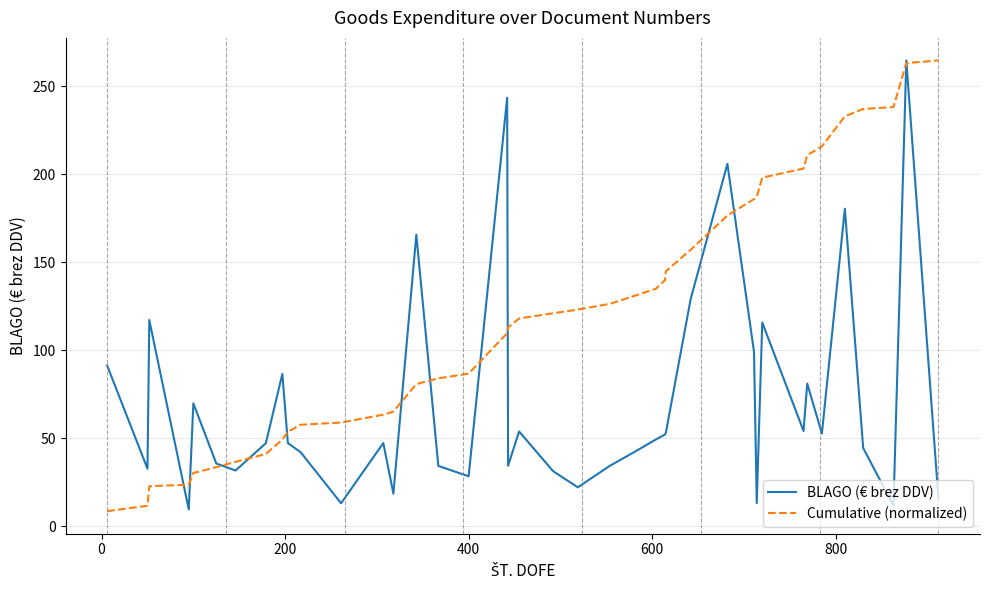

Which series has the largest total across all categories?

Cumulative (normalized)